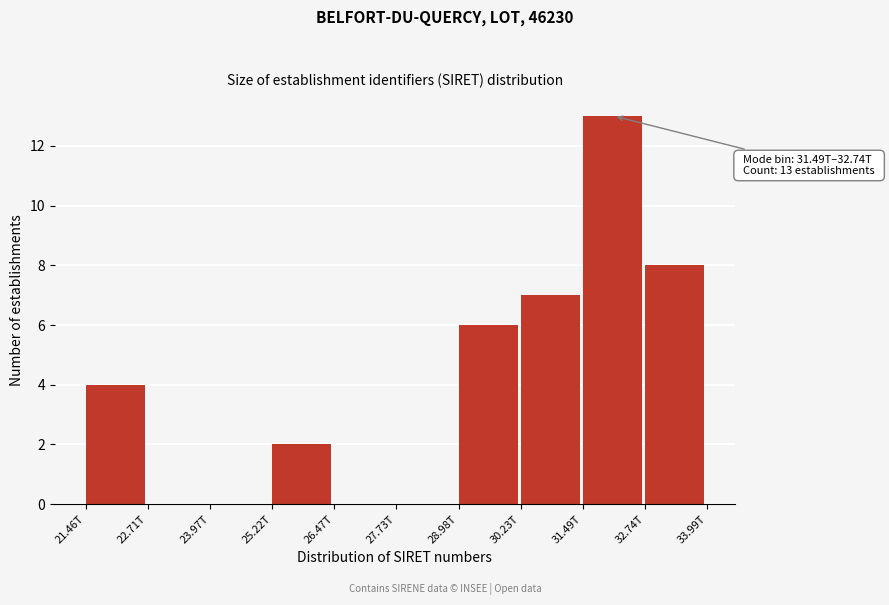

Reading left to right, list all the values displayed in this chart.

21.46T=4	22.71T=0	23.97T=0	25.22T=2	26.47T=0	27.73T=0	28.98T=6	30.23T=7	31.49T=13	32.74T=8